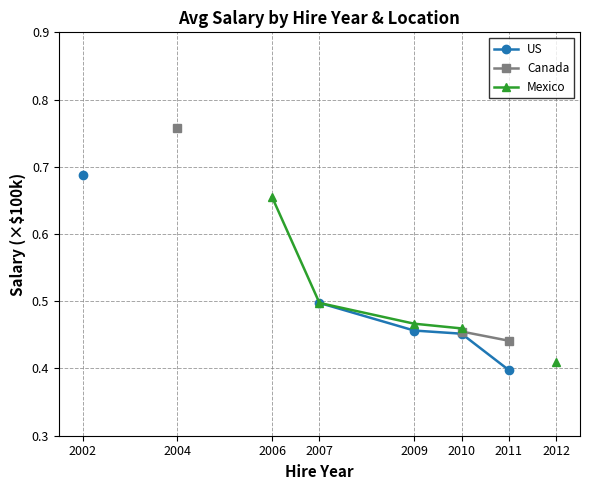

At which category is the sum across all series the highest?

2010